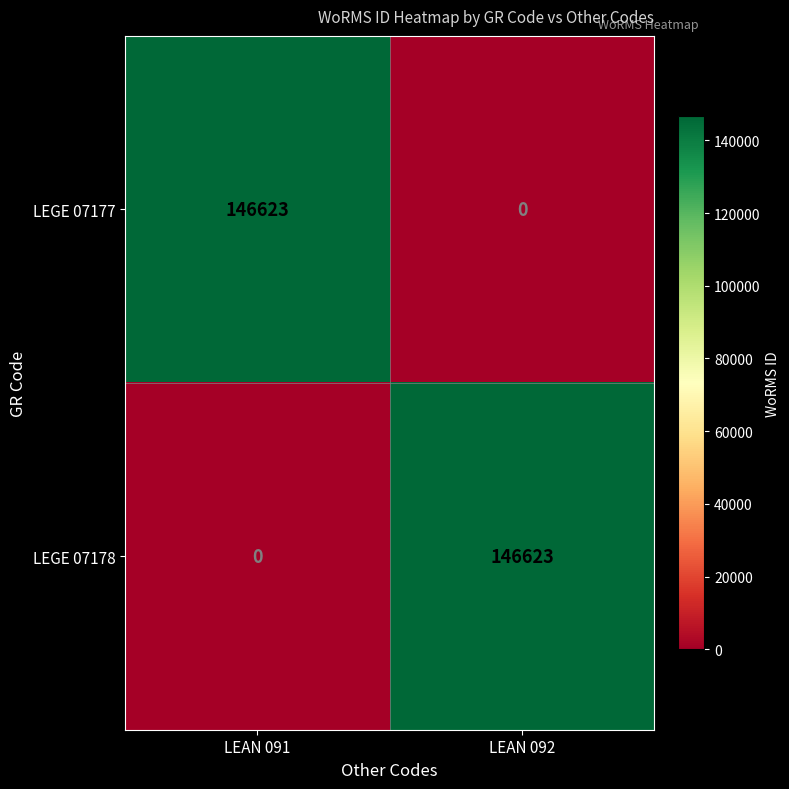

Reading right to left, what are all the values shown in this chart?

LEGE 07177: LEAN 092=0	LEAN 091=146623
LEGE 07178: LEAN 092=146623	LEAN 091=0